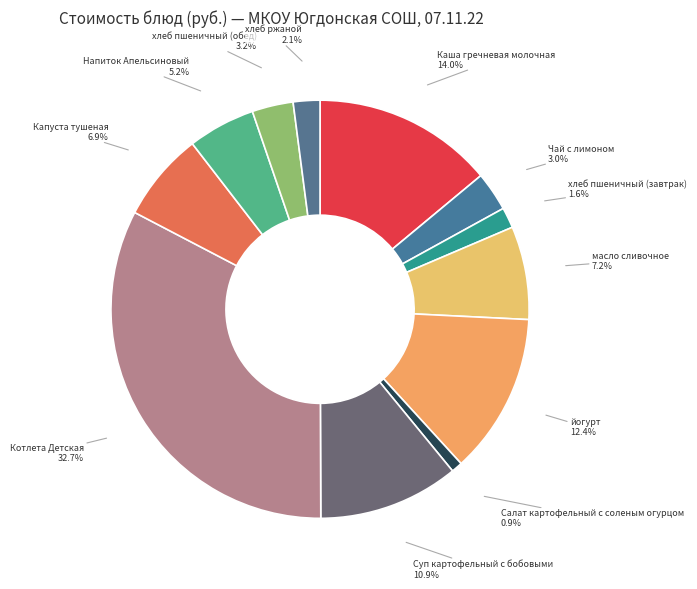

How many segments does this pie chart have?

12